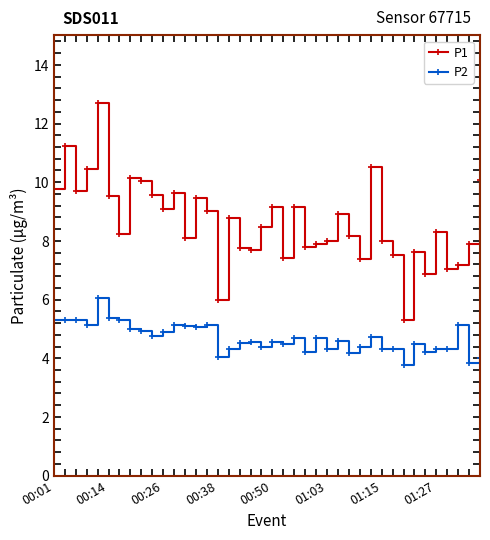

True or false: P1 has more than 0 interior local peaks.

True